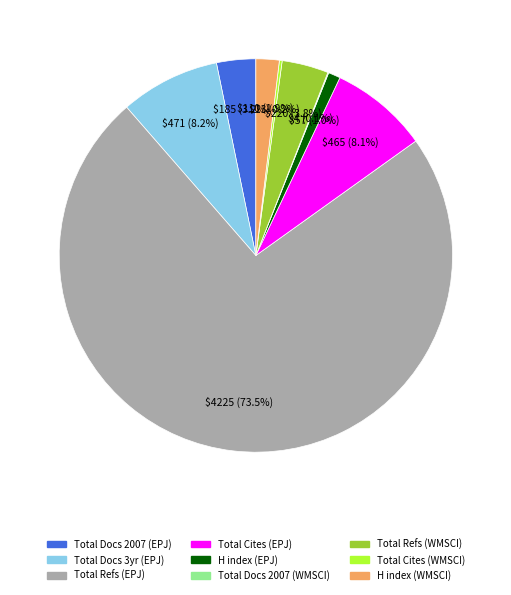

What is the largest slice in the pie chart?

Total Refs (EPJ)